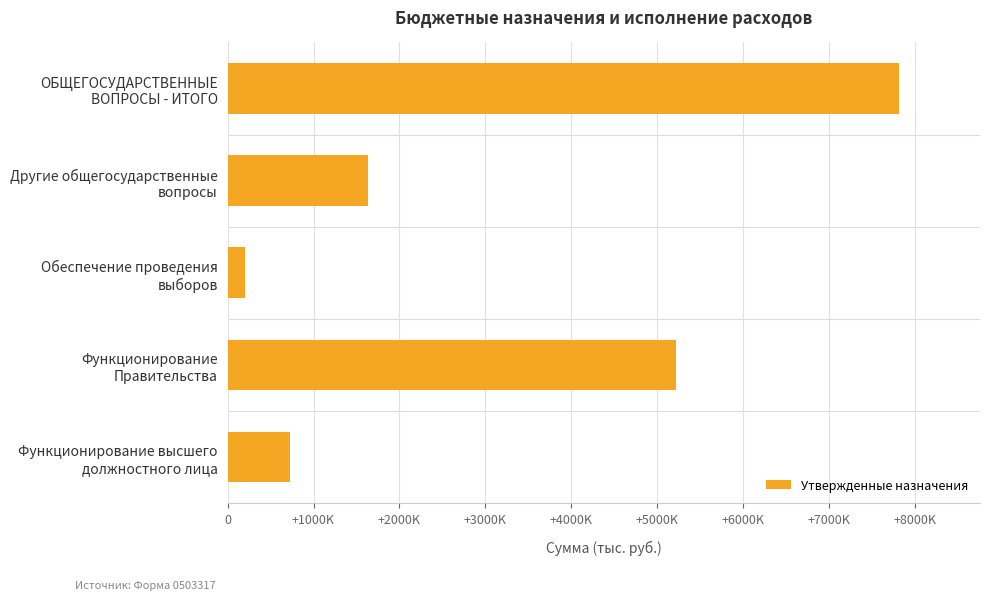

Does the chart contain any negative values?

No